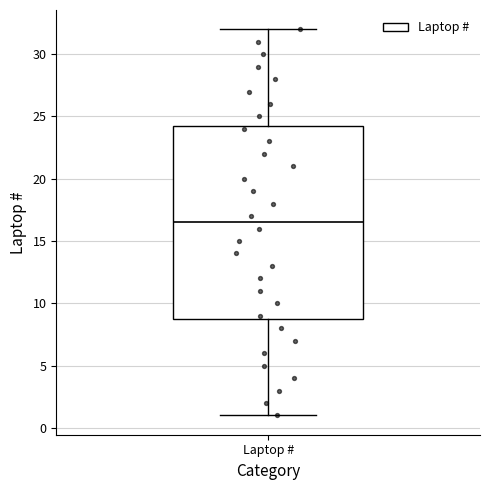

Read this box plot against the y-axis: the position of the median line, the range covered by the box, and the ends of both whiskers. The values are not printed on the chart, so give them approximately, as read against the axis.

median 16.5, box 9.0 to 24.5, whiskers 1.0 to 32.0